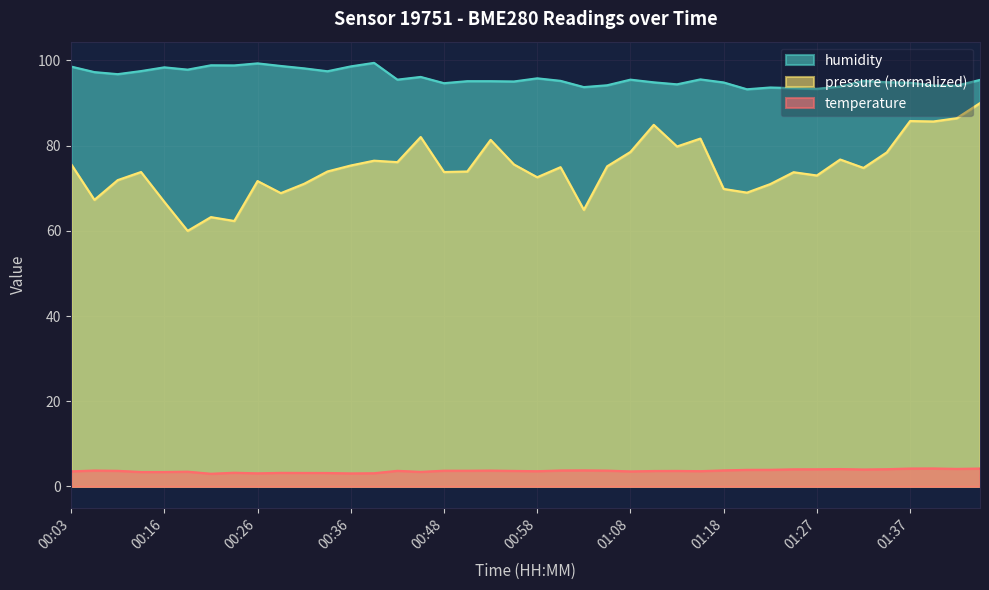

What is the total value across all series at 00:16?

168.6